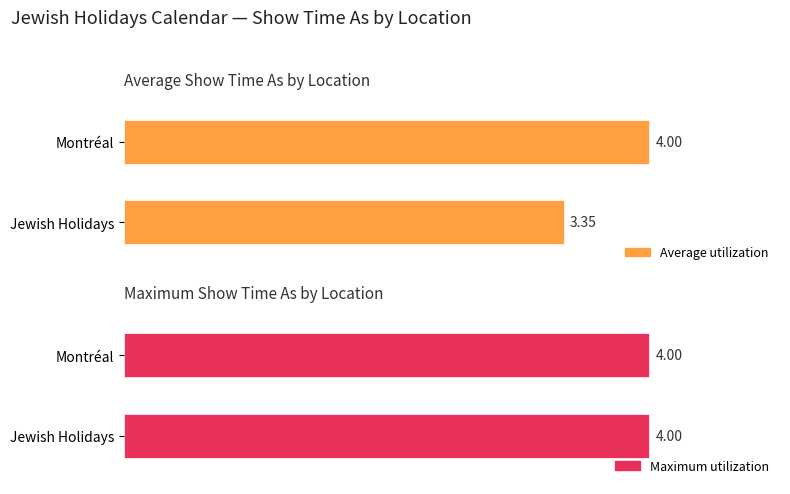

Rank the series by their maximum value, from lowest to highest.

Average utilization, Maximum utilization